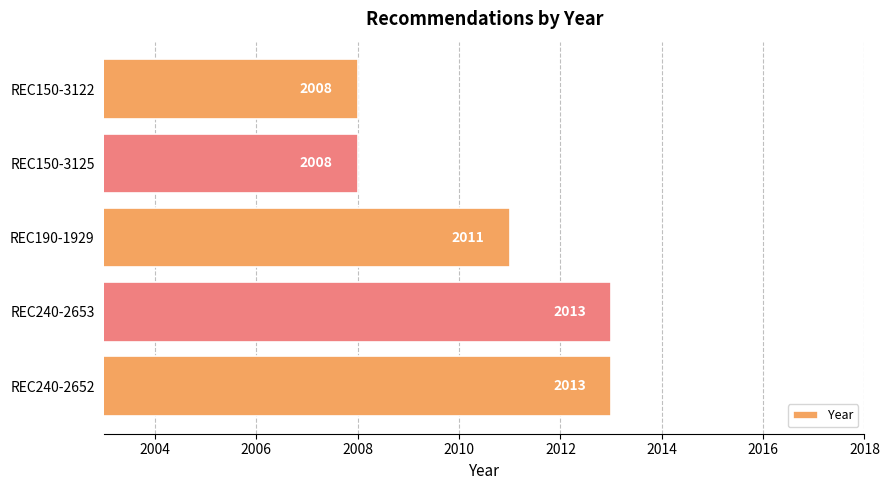

What is the difference between the maximum and second lowest values?

5